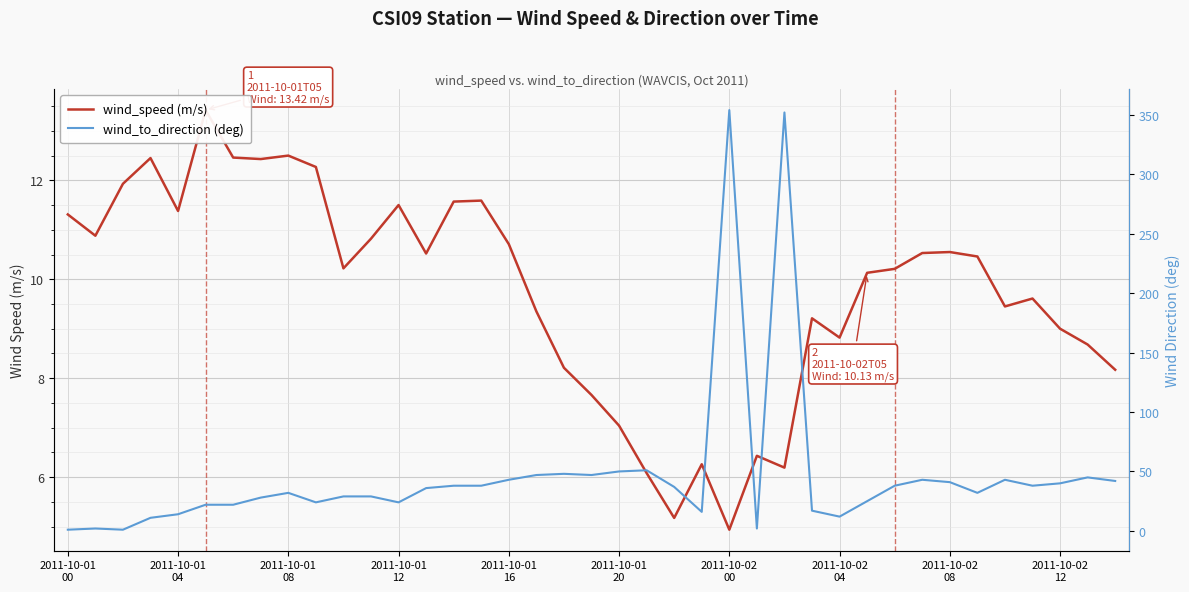

What is the total value across all series at 29?

35.1